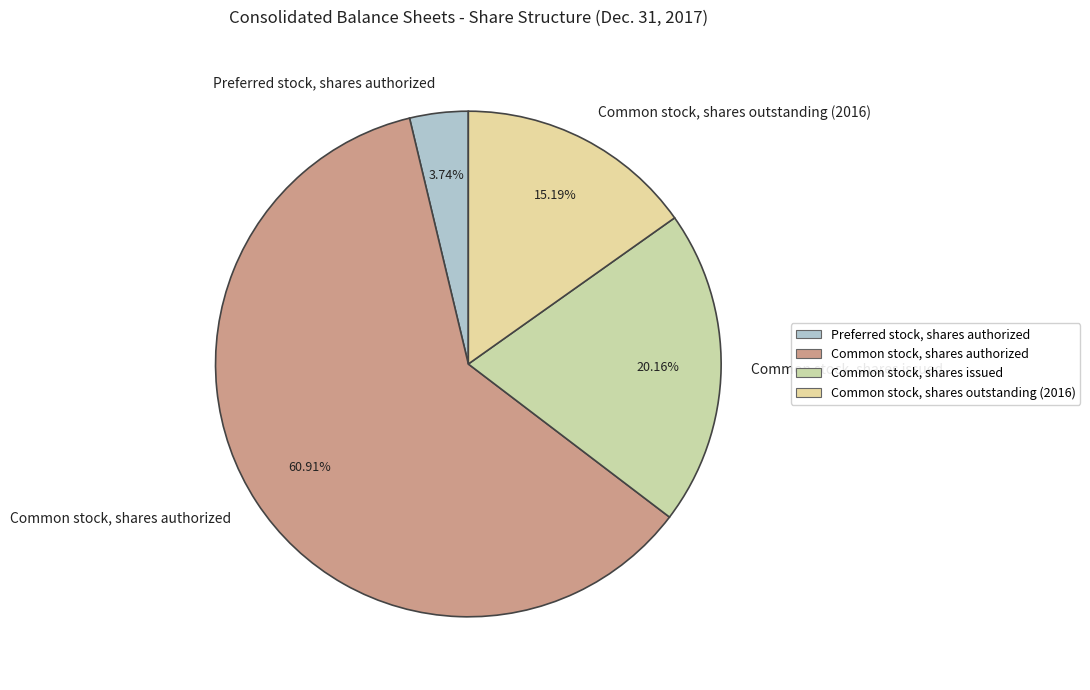

Which slice is the largest?

Common stock, shares authorized